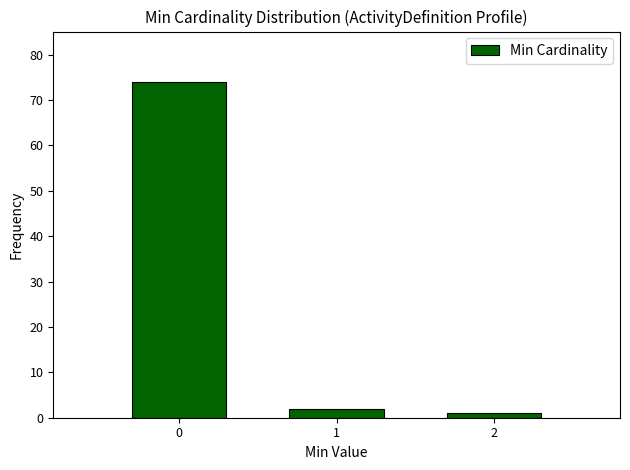

Reading left to right, what are all the values shown in this chart?

0=74	1=2	2=1